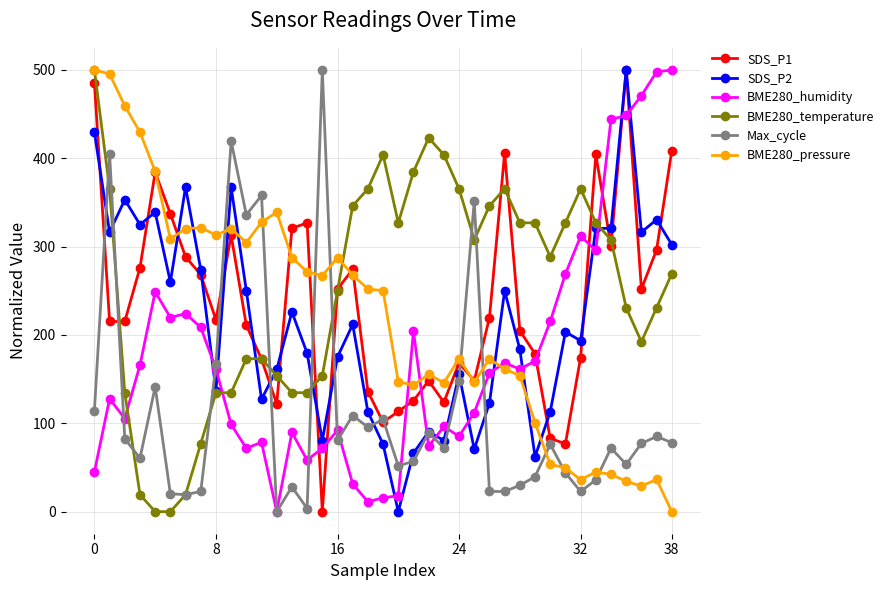

What is the average value of the Max_cycle series?

115.3